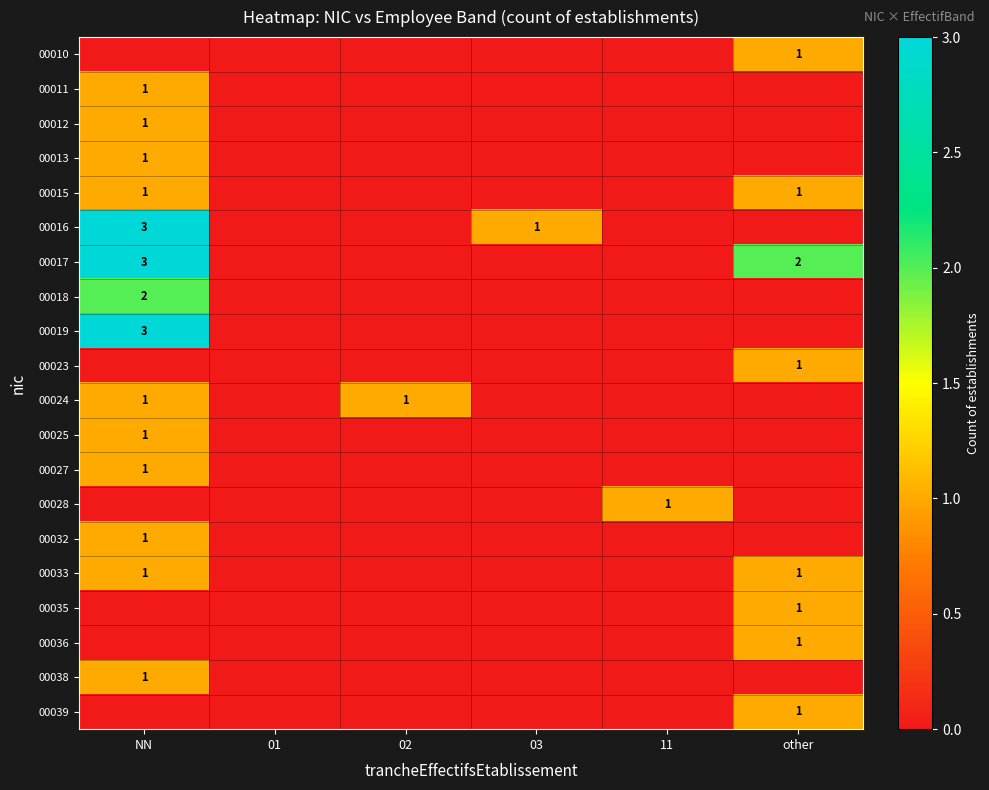

Count the number of categories in the chart.

6